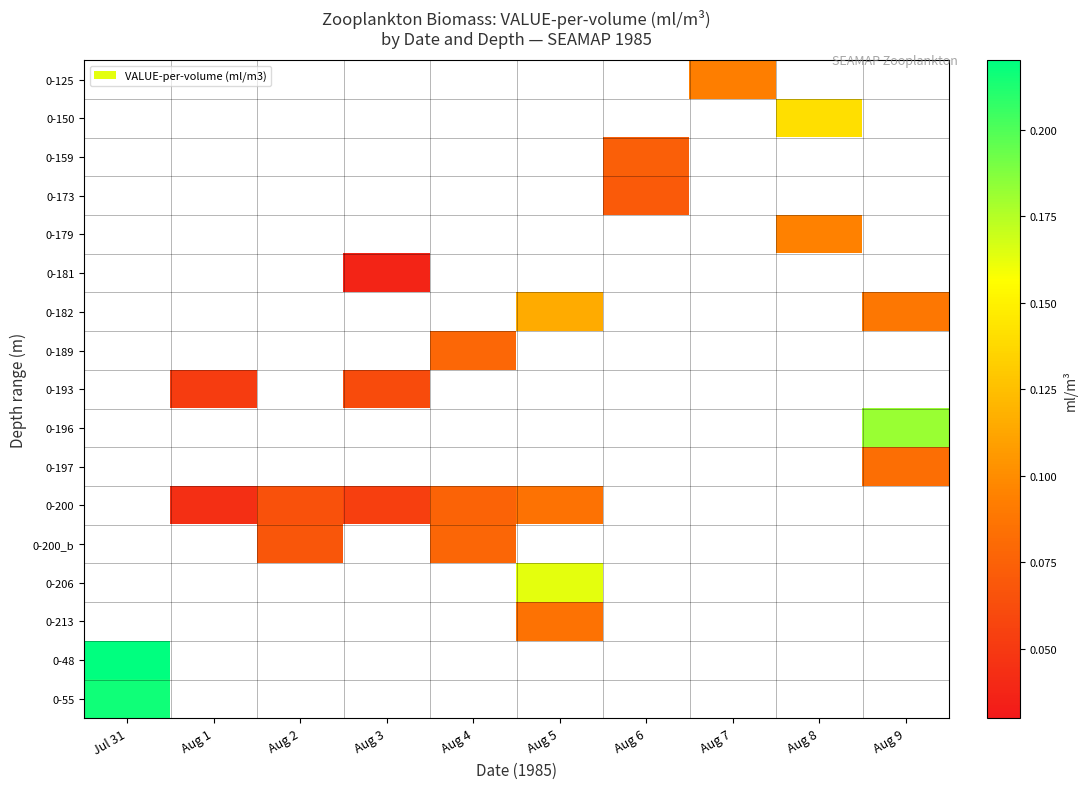

At which category does the chart reach its peak across all series?

Jul 31